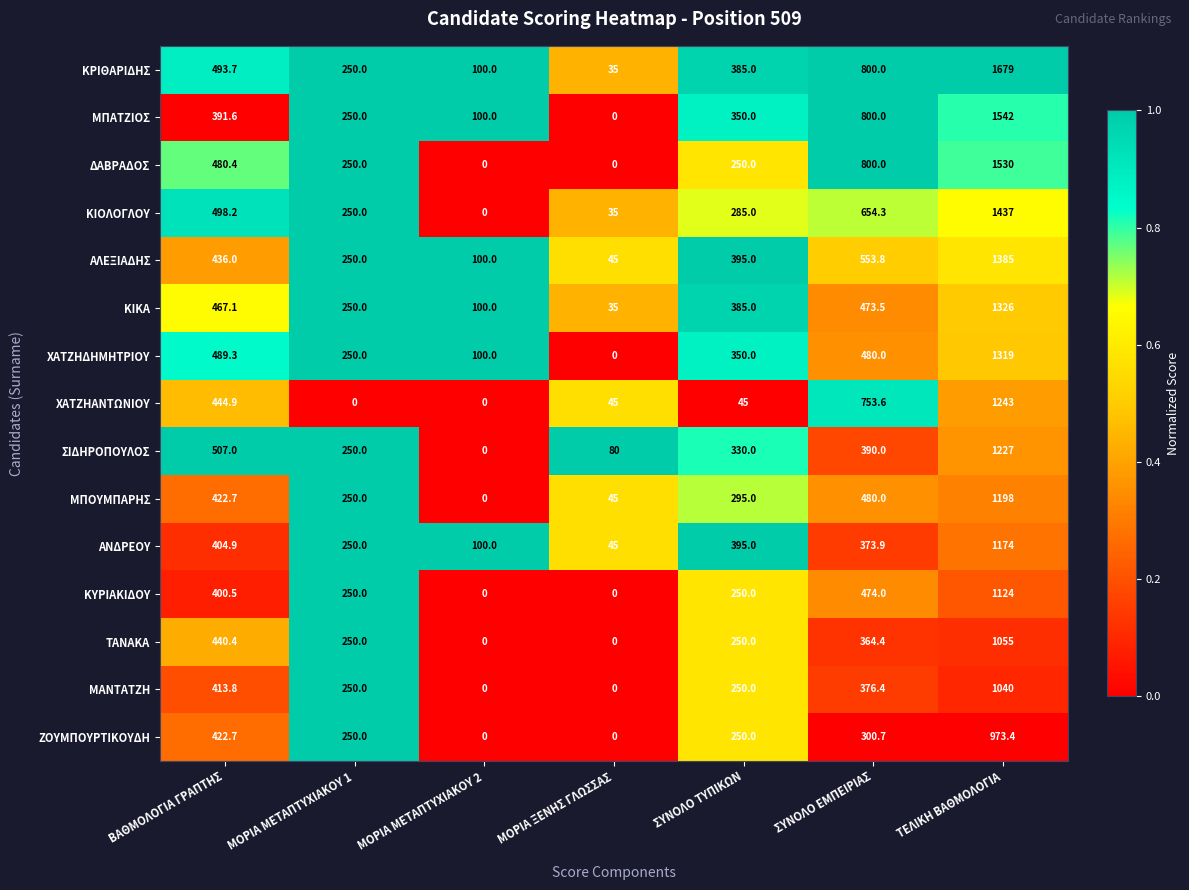

Between ΜΟΡΙΑ ΜΕΤΑΠΤΥΧΙΑΚΟΥ 2 and ΣΥΝΟΛΟ ΕΜΠΕΙΡΙΑΣ, which series saw the biggest shift?

ΔΑΒΡΑΔΟΣ